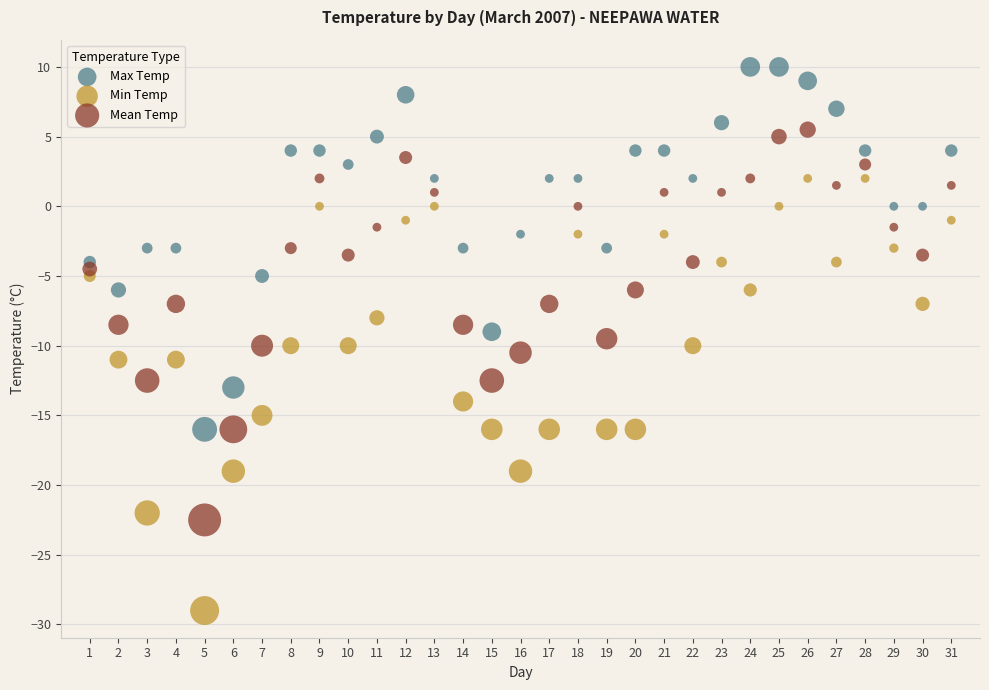

Across all data points, what is the range of X values (max minus min)?

30.0